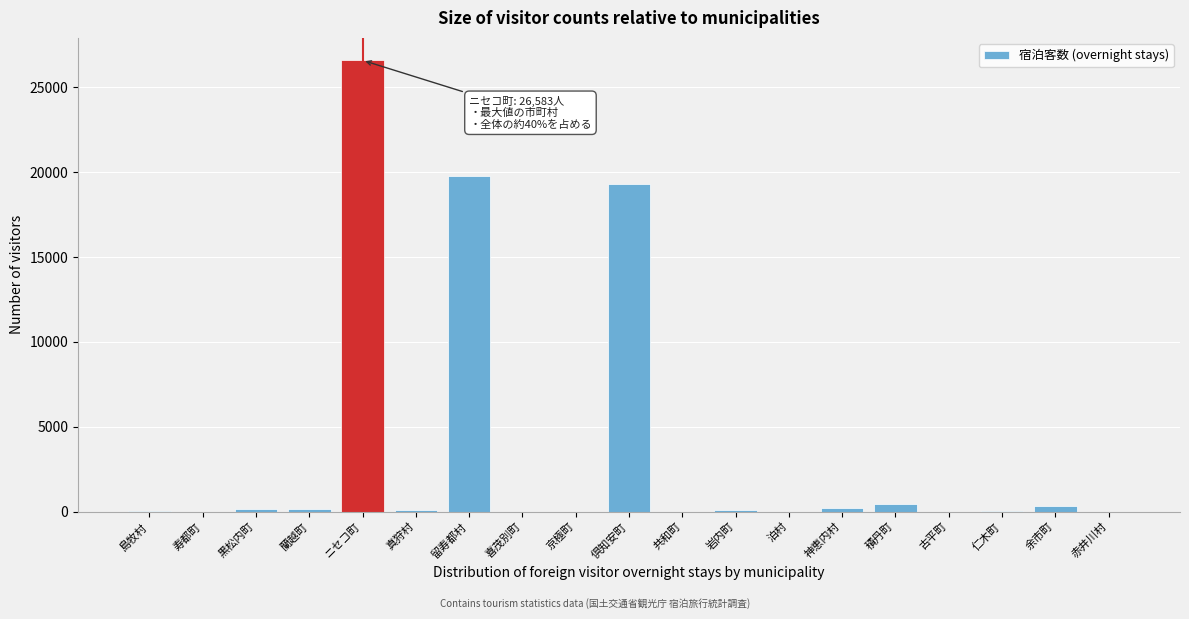

Which has a higher value, 喜茂別町 or 倶知安町?

倶知安町